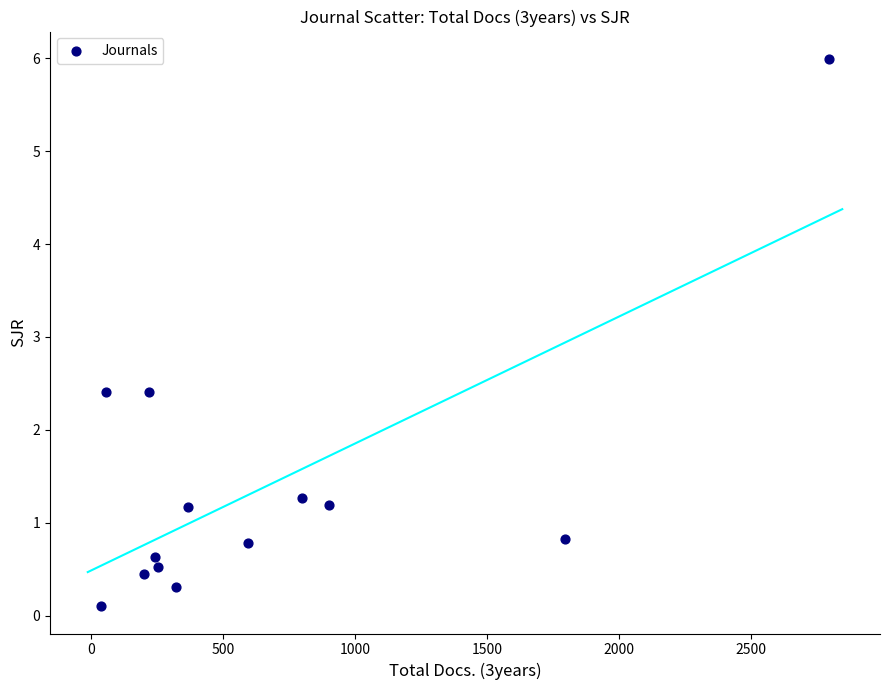

What is the range of X values (max minus min)?

2759.0